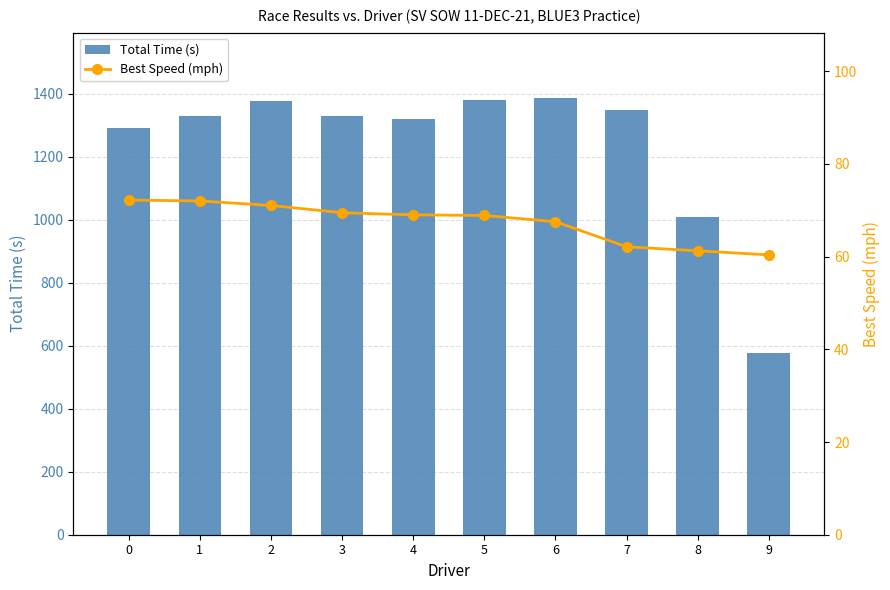

Is it true that Best Speed (mph) equals 18.6 at 6?

False